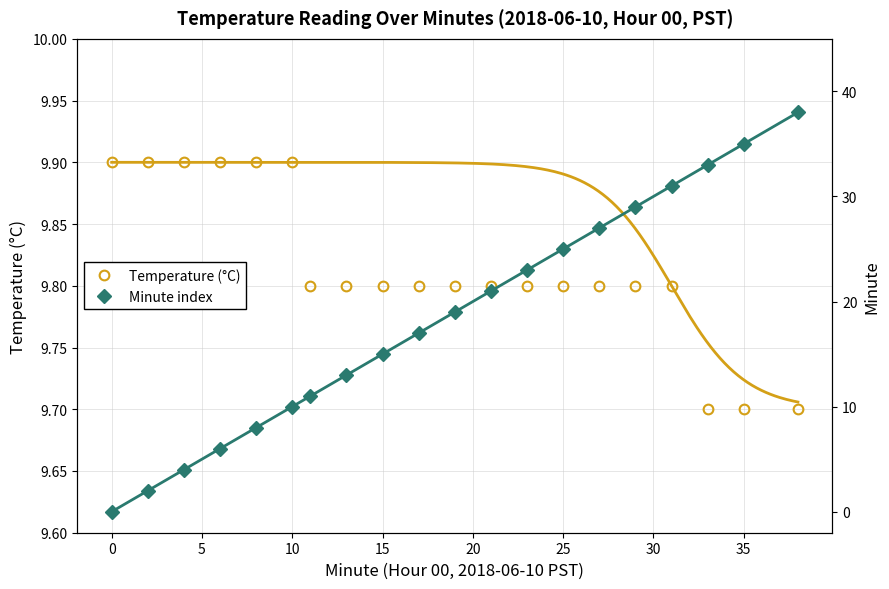

True or false: Temperature (°C) and Minute index intersect in this chart.

True